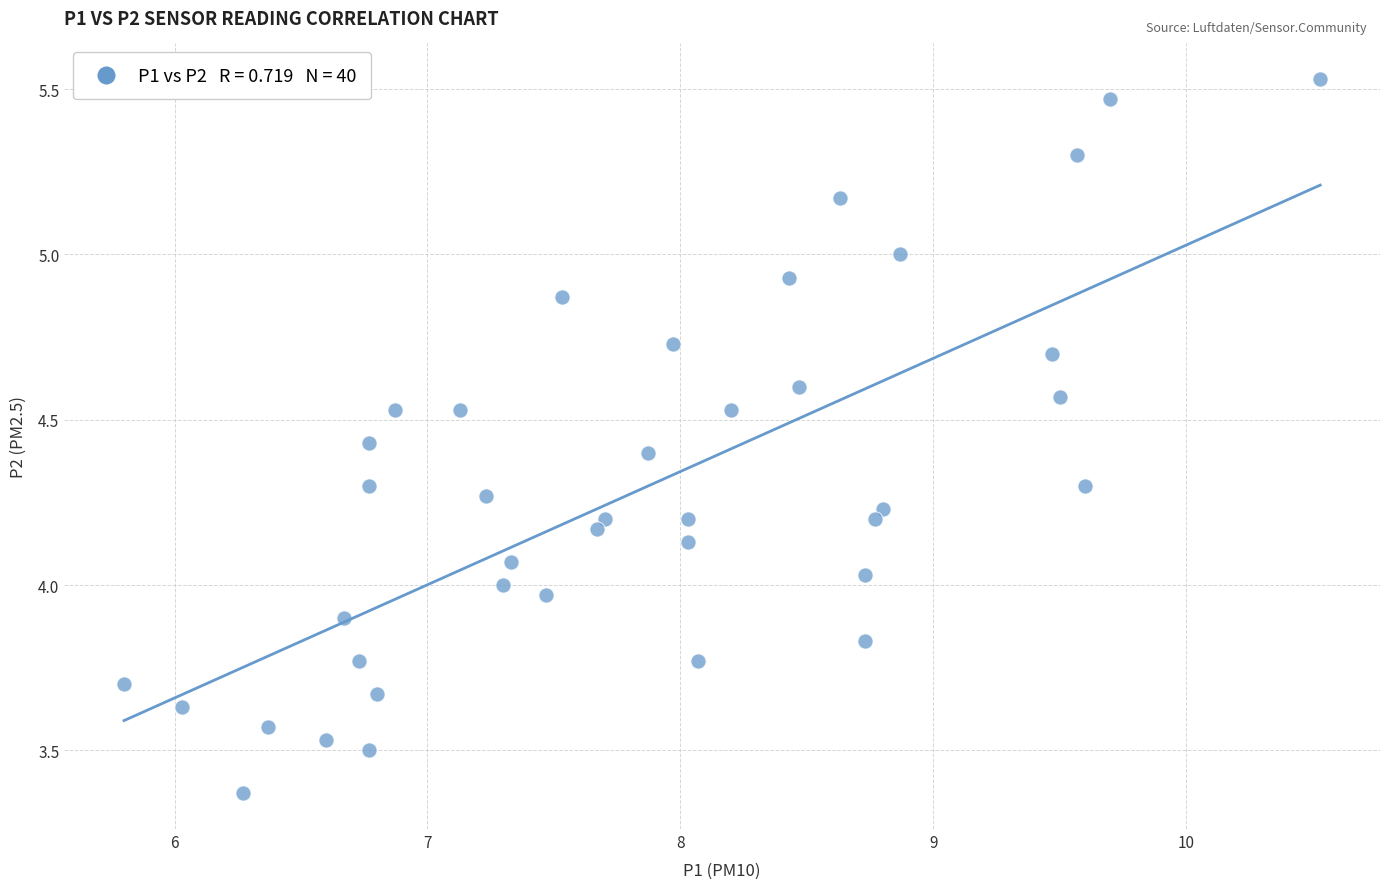

What is the range of Y values (max minus min)?

2.2